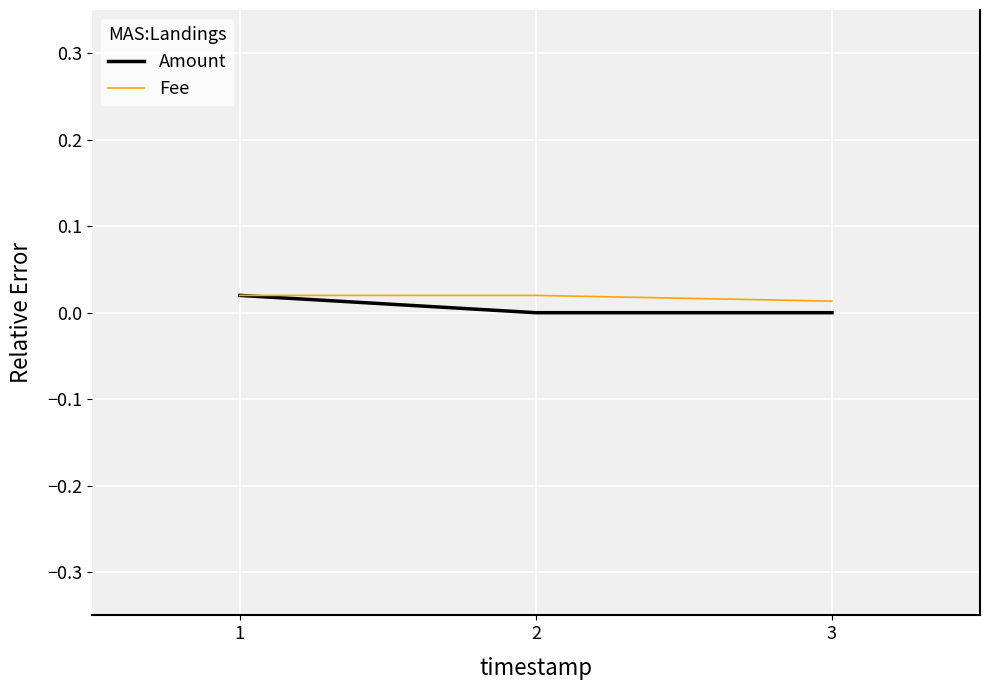

Is the value of Amount at 3 greater than the value of Fee at 1?

No